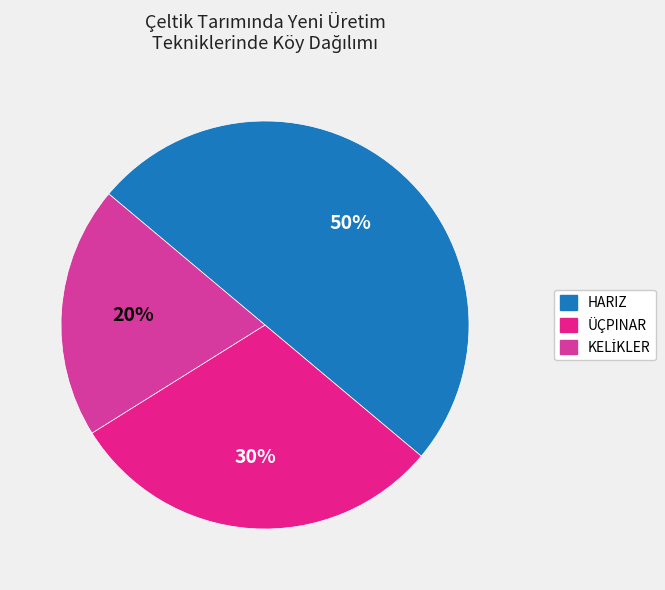

How many slices are in this pie chart?

3